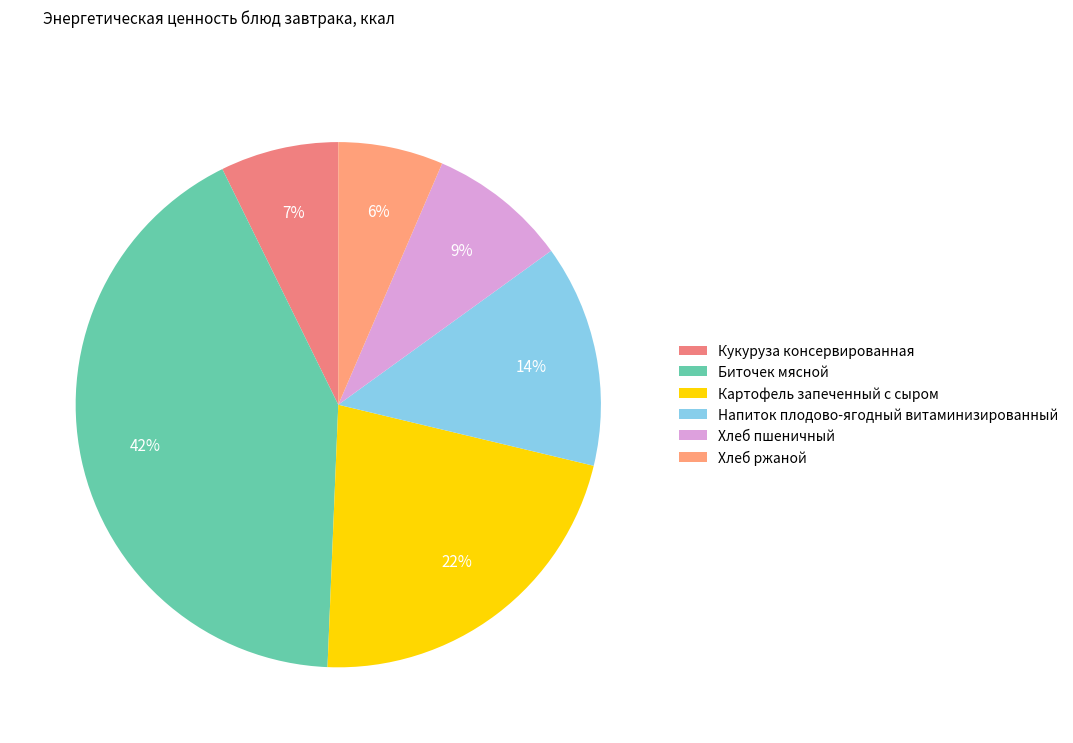

True or false: Напиток плодово-ягодный витаминизированный accounts for 14% of the total.

True